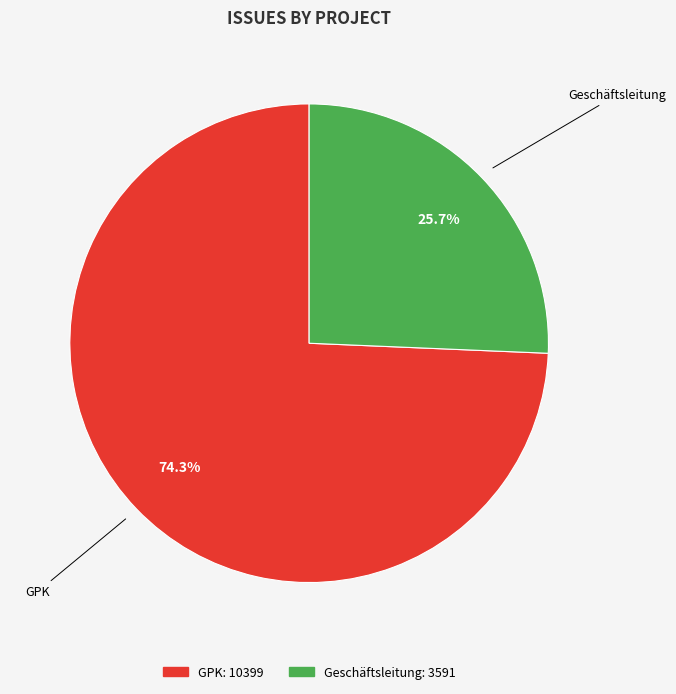

To the nearest percent, what is the average slice percentage?

50%